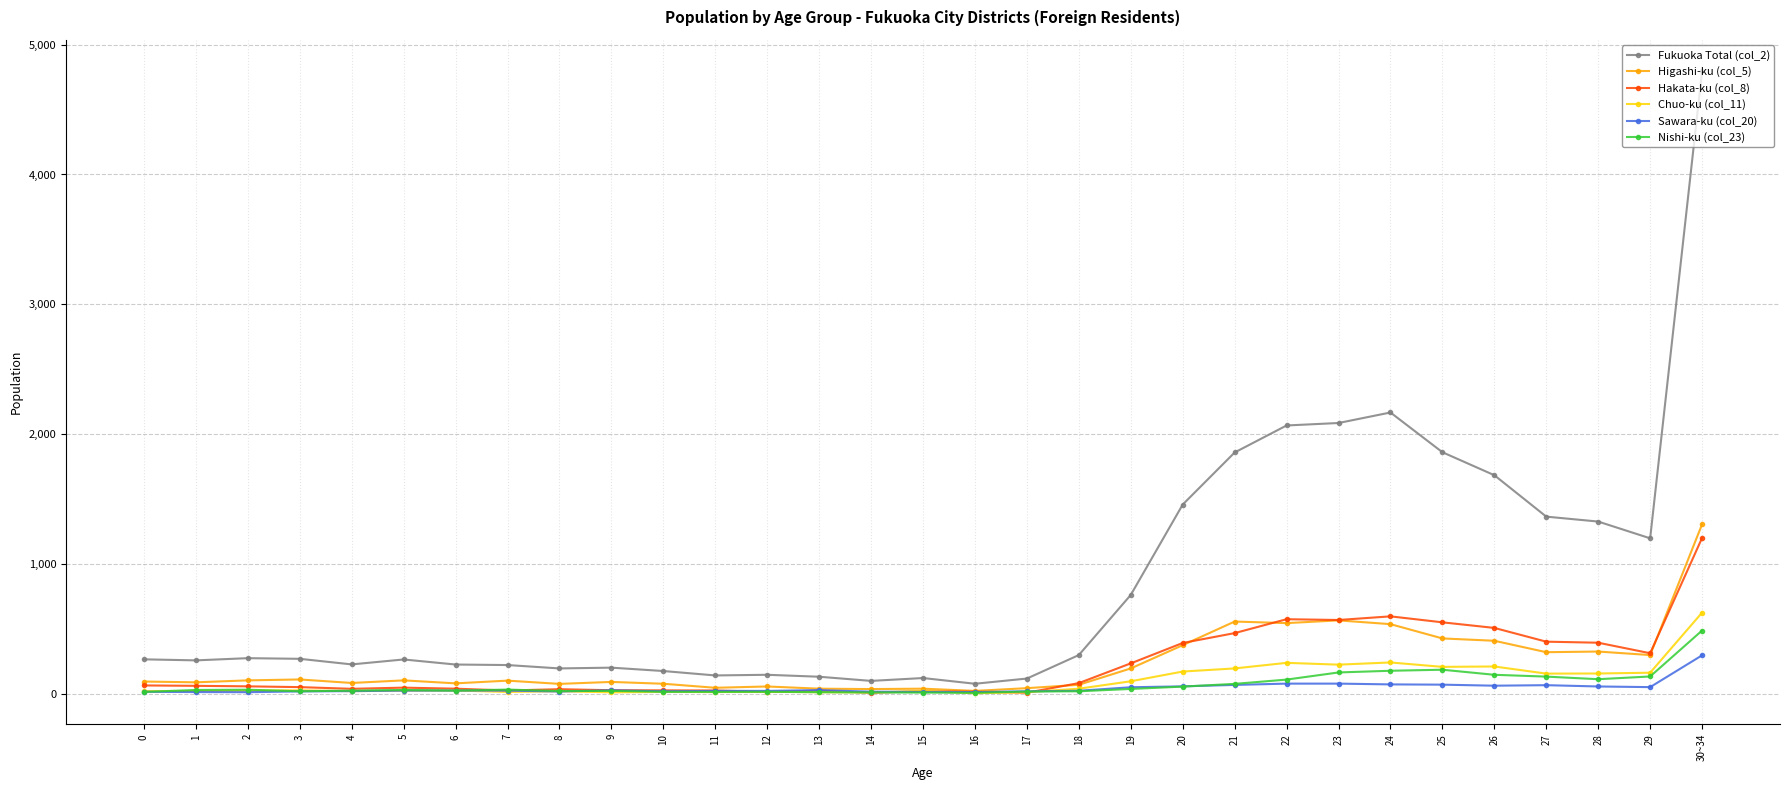

True or false: Chuo-ku (col_11) and Fukuoka Total (col_2) cross at least once.

False